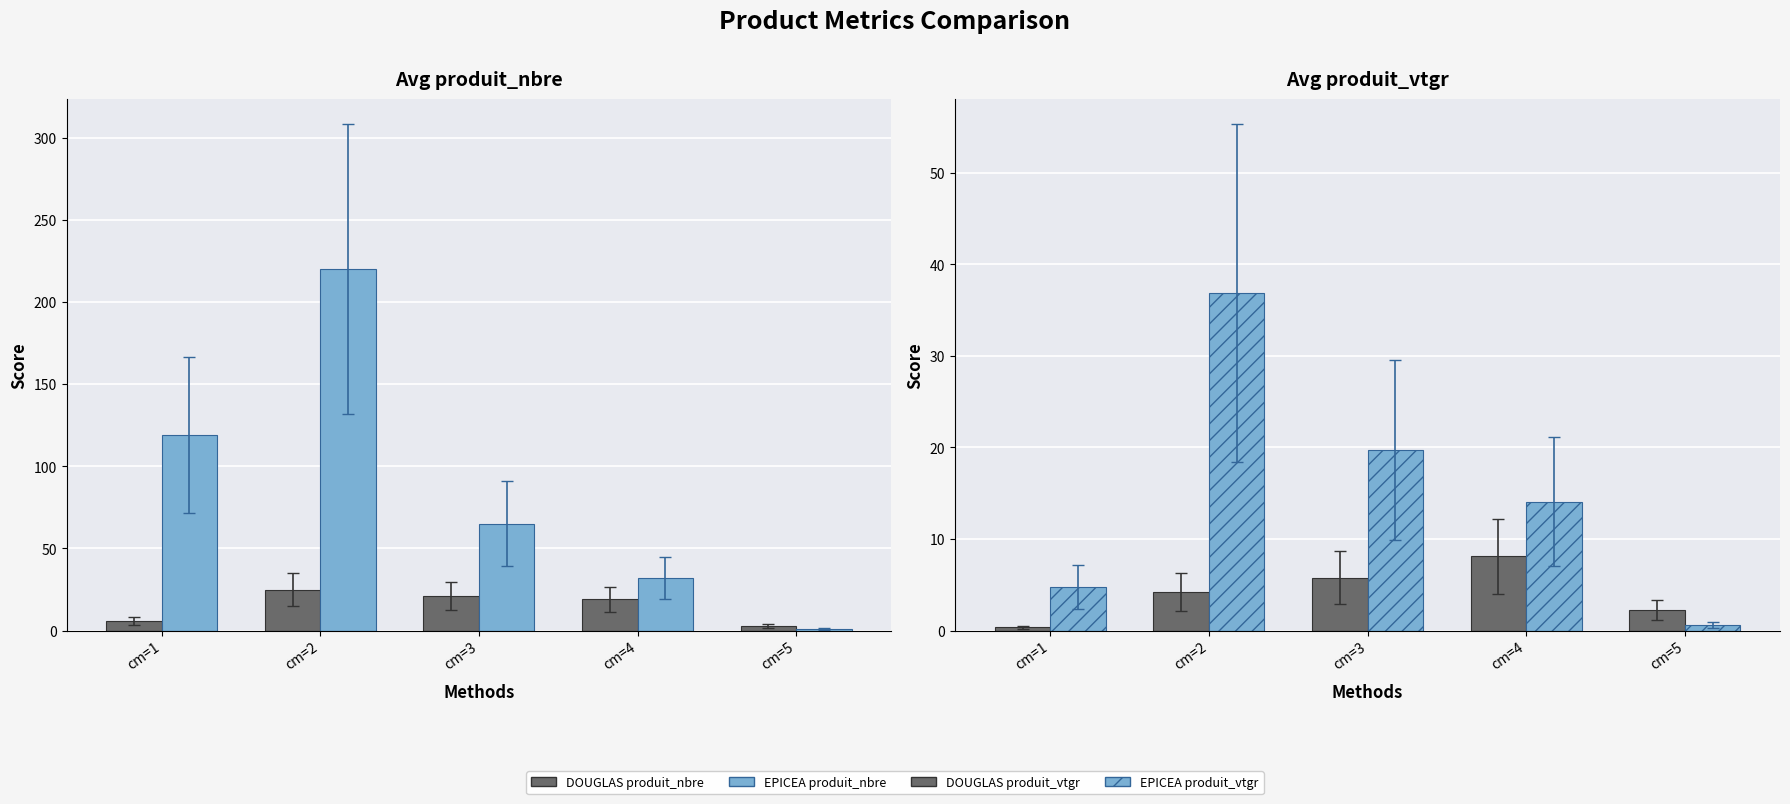

How many categories are shown in the chart?

5